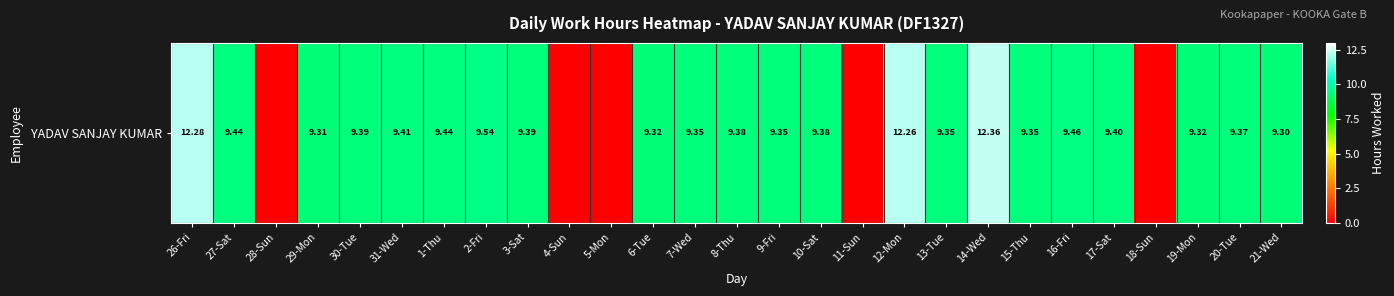

Reading left to right, what are all the values shown in this chart?

12.3	9.4	0.0	9.3	9.4	9.4	9.4	9.5	9.4	0.0	0.0	9.3	9.3	9.4	9.3	9.4	0.0	12.3	9.3	12.4	9.3	9.5	9.4	0.0	9.3	9.4	9.3